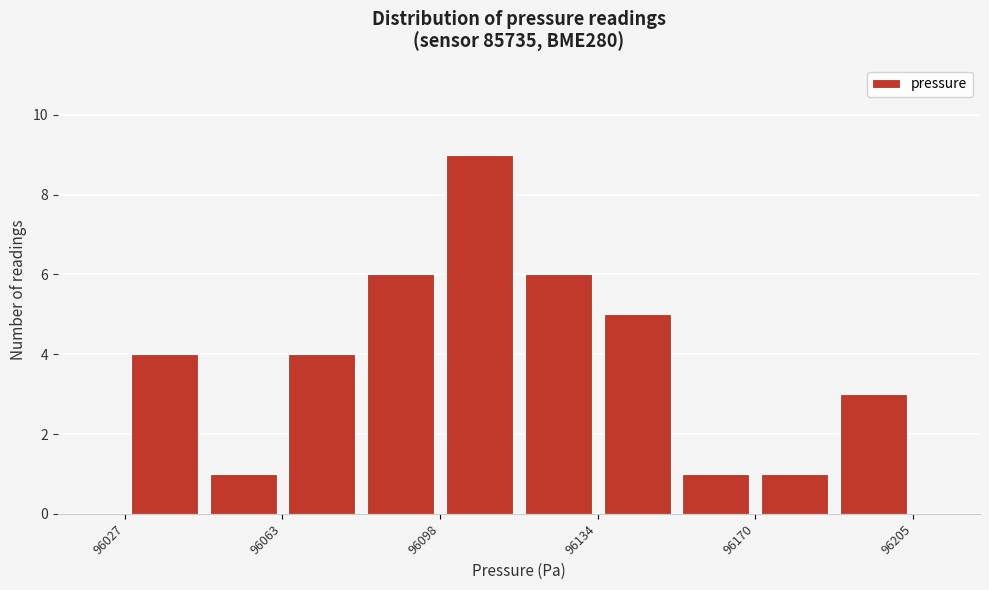

Around what value on the x-axis is the tallest bar? Give the approximate position of its centre, as read against the axis.

96105